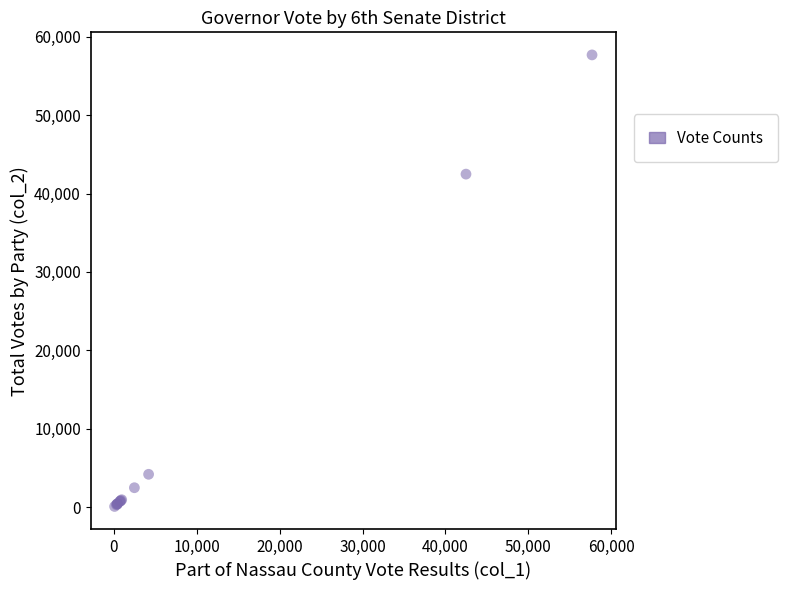

What Y value in the scatter plot is closest to 28888?

42481